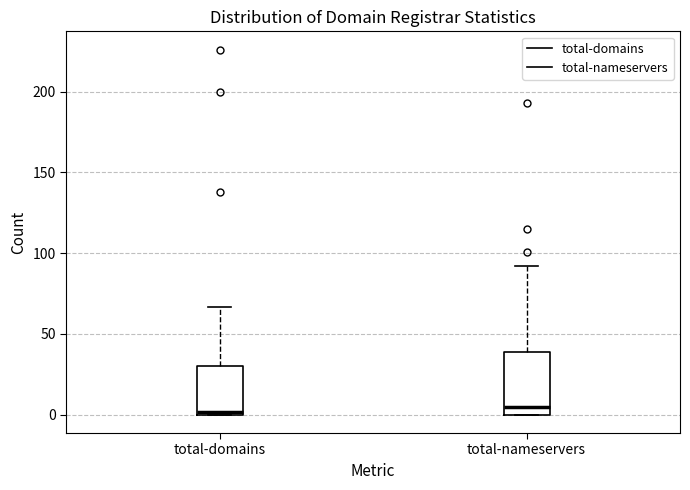

Where does the median line of the box for total-nameservers sit on the y-axis? The values are not printed on the chart, so give them approximately, as read against the axis.

5